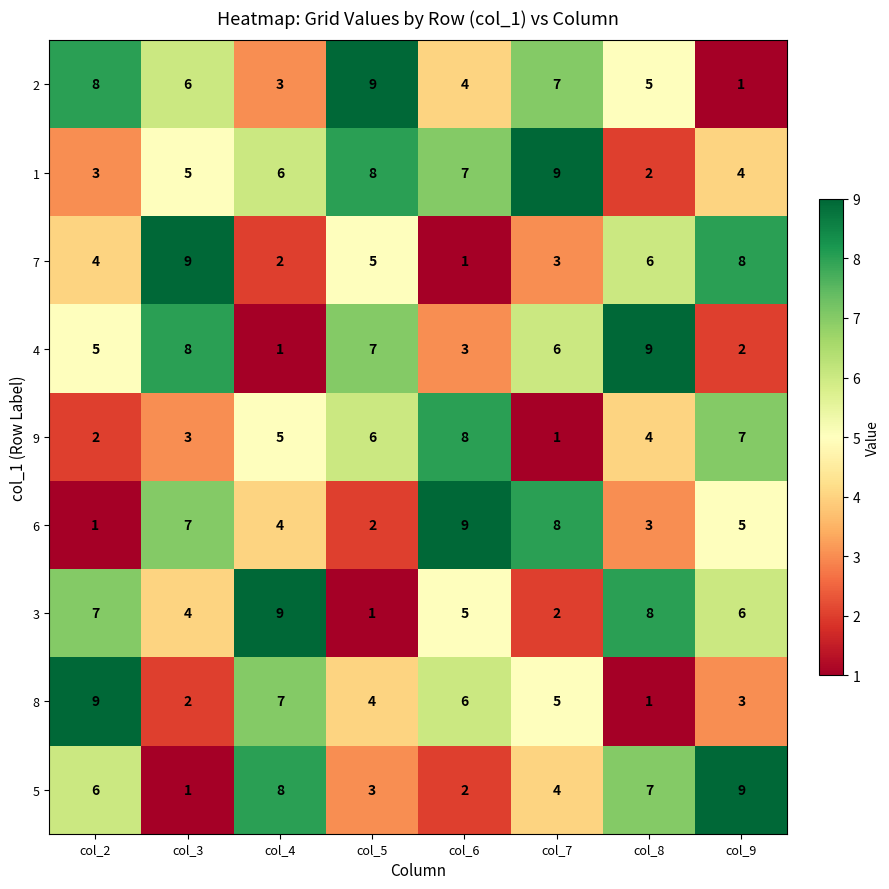

How many data points in 7 are less than 5?

4